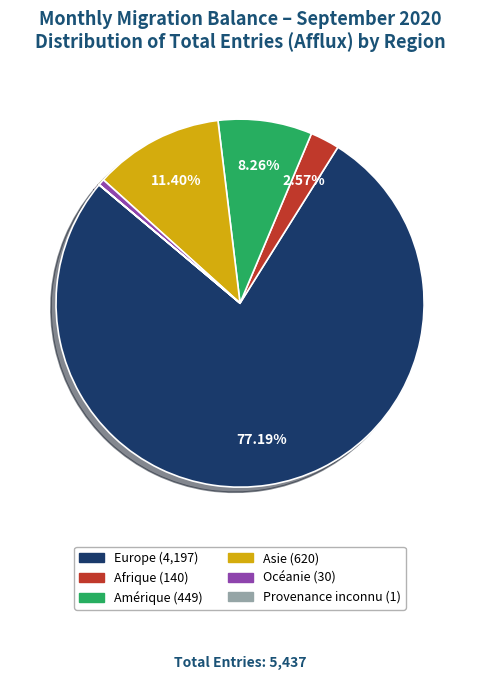

Does Europe account for over 50% of the chart?

Yes